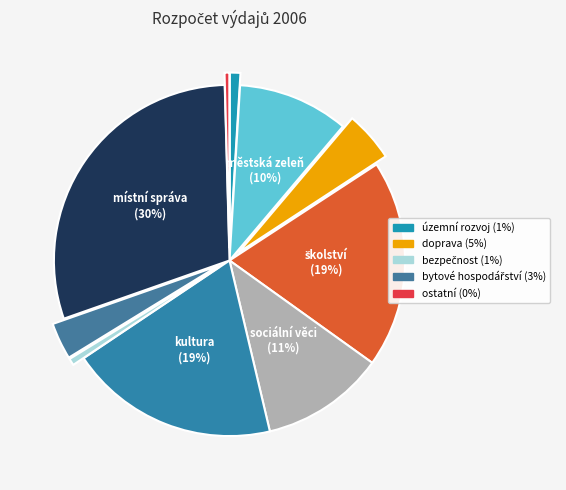

Count the number of slices in the pie.

10